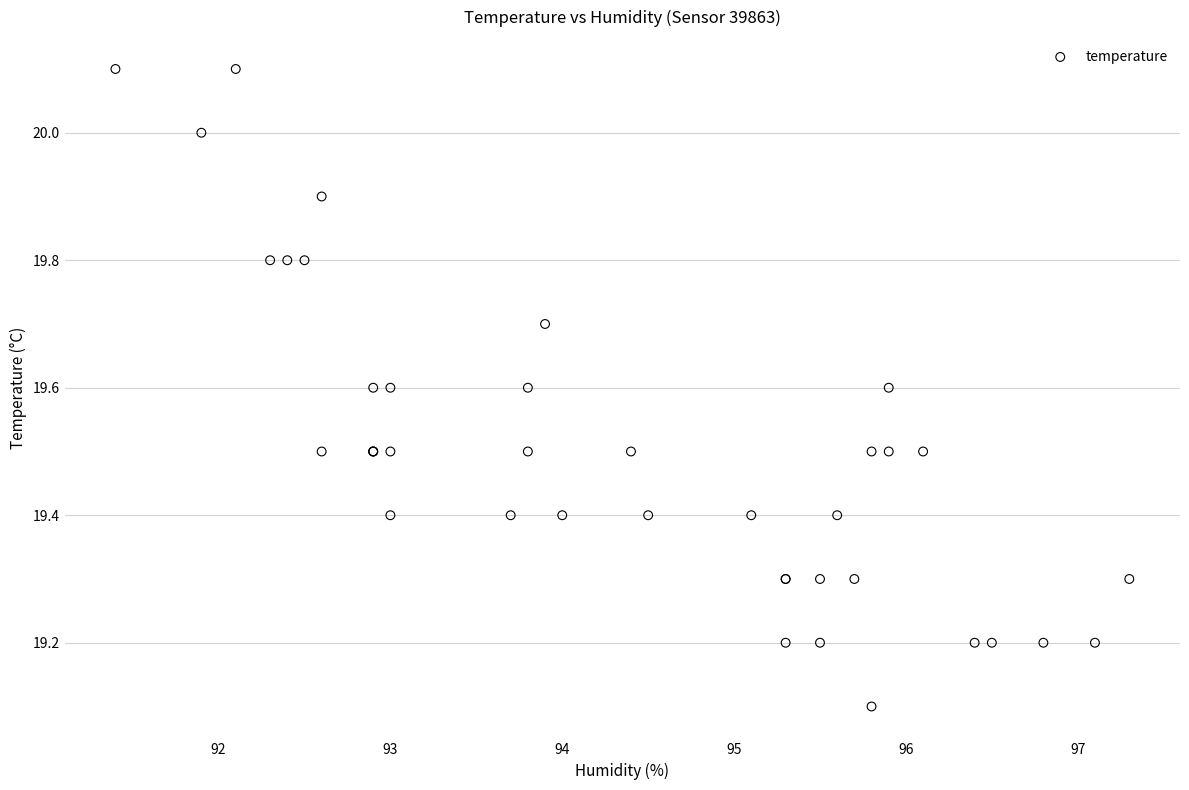

What Y value in the scatter plot is closest to 19?

19.1